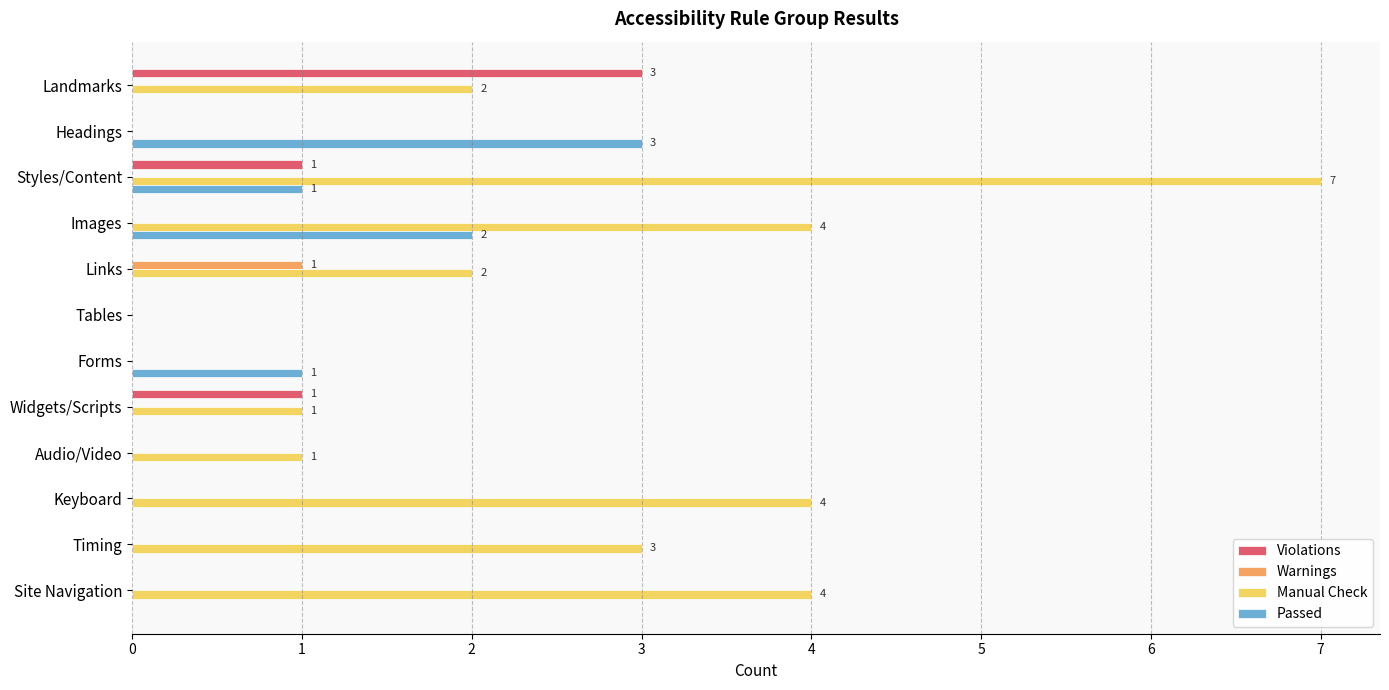

Which series has the largest total across all categories?

Manual Check